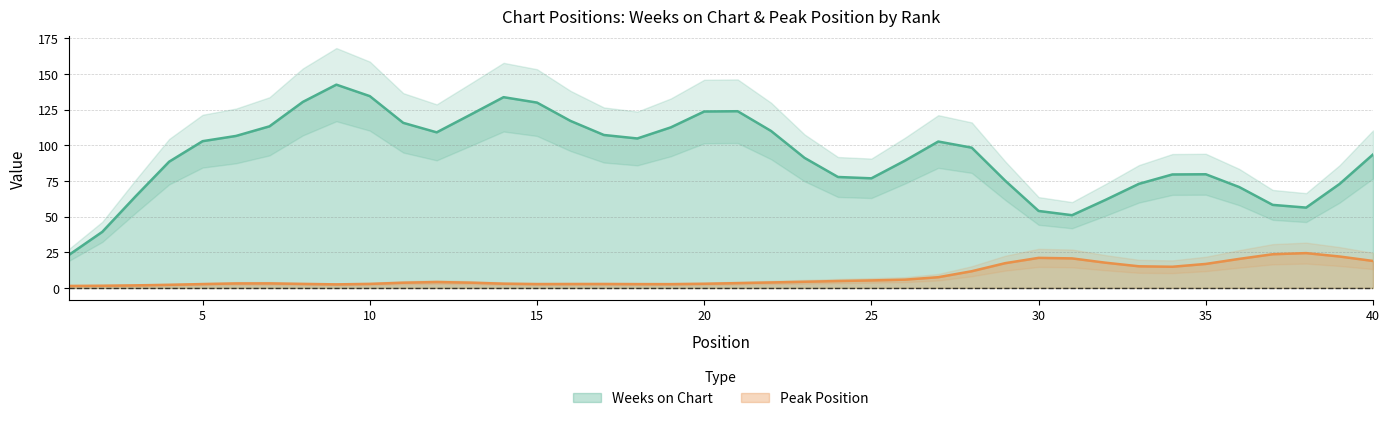

Which series changed the most between 1 and 29?

Weeks on Chart